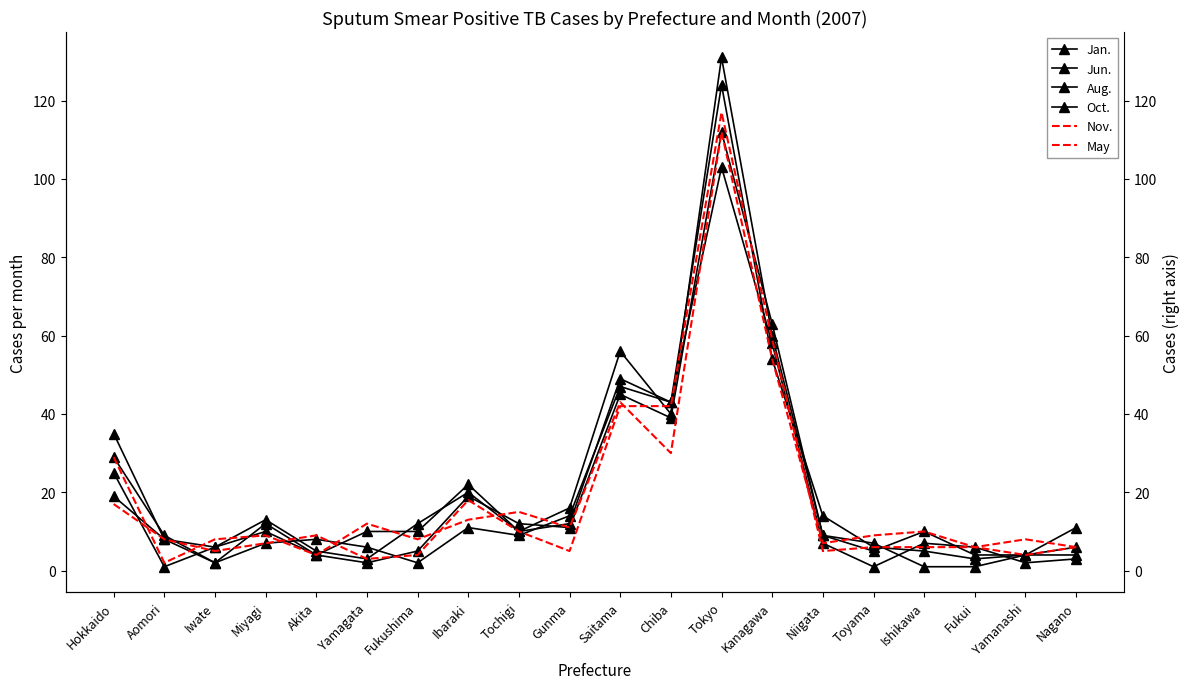

Which series has the widest spread of values?

Aug.